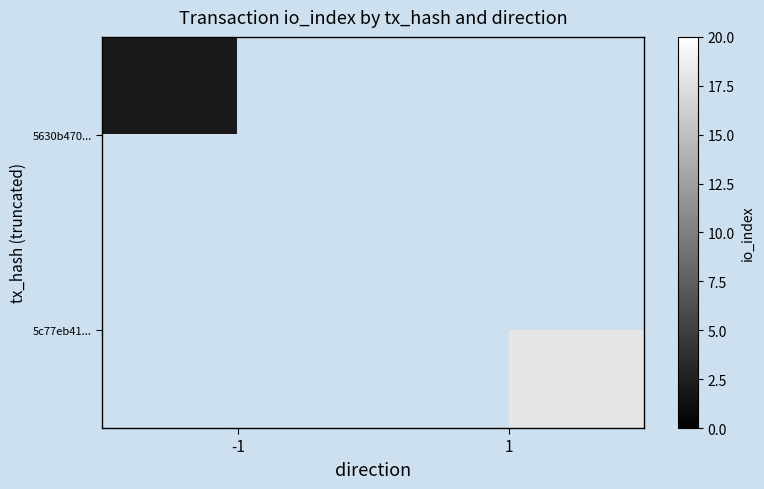

What is the maximum value shown in the chart?

18.0